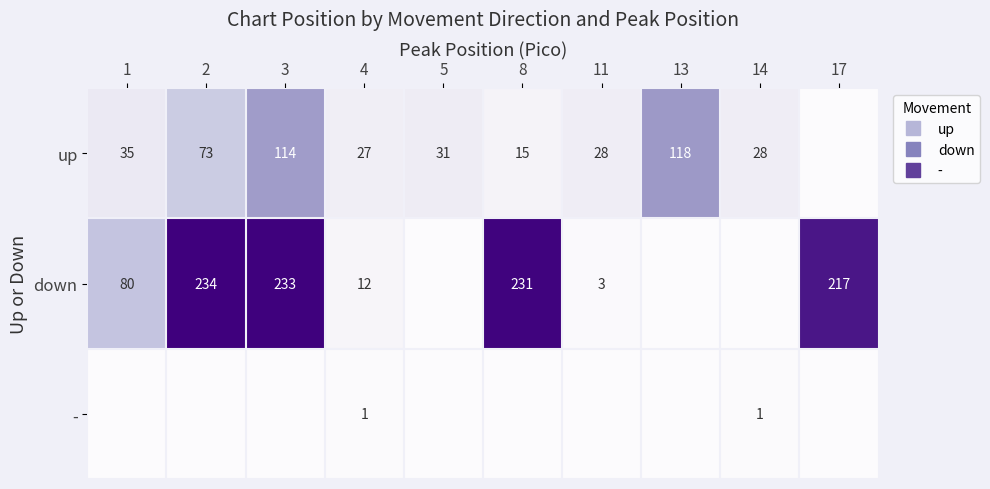

True or false: - has a value of -0.4 at 17.

False